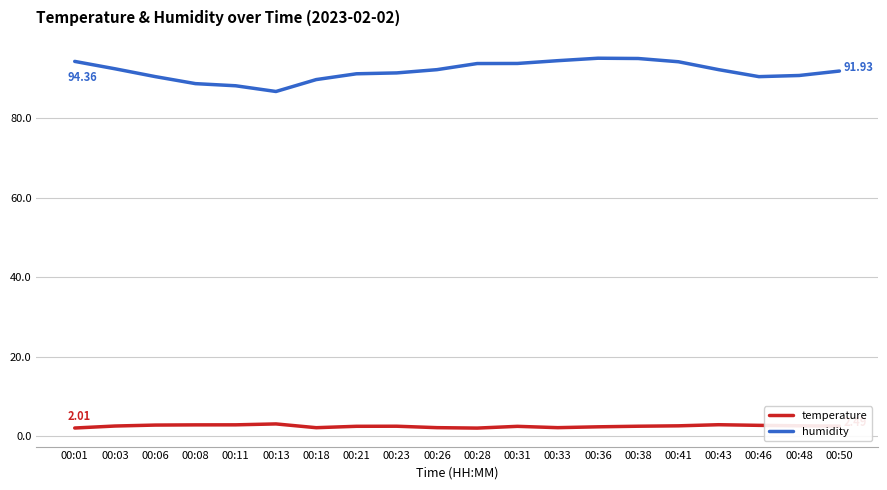

What is the difference between the highest and lowest values at 00:03?

90.0